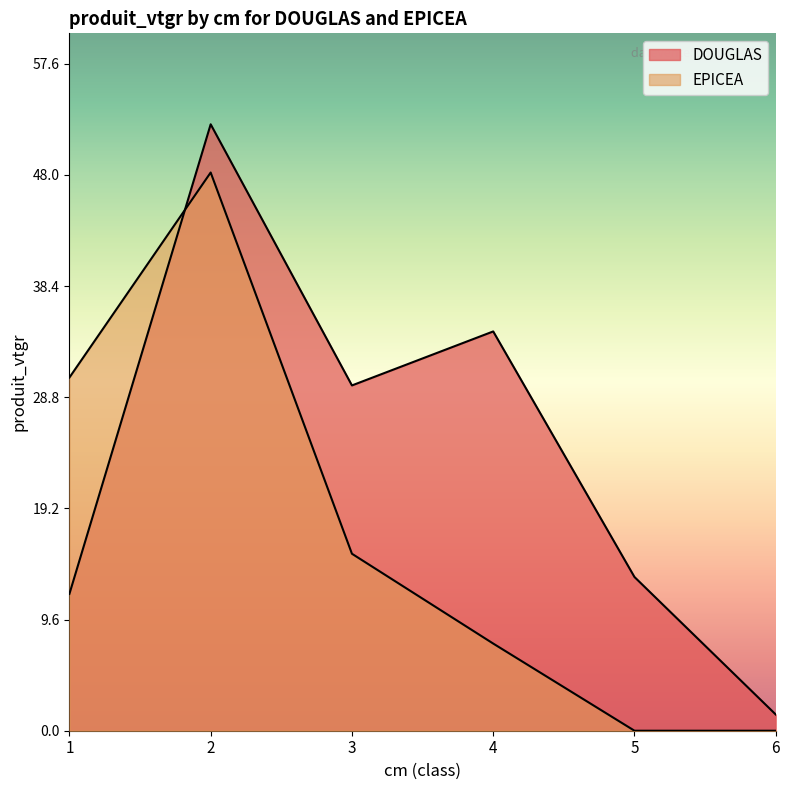

Reading left to right, transcribe all the data shown in this chart.

DOUGLAS: 1=11.8	2=52.4	3=29.8	4=34.5	5=13.3	6=1.4
EPICEA: 1=30.5	2=48.2	3=15.3	4=7.5	5=0.0	6=0.0